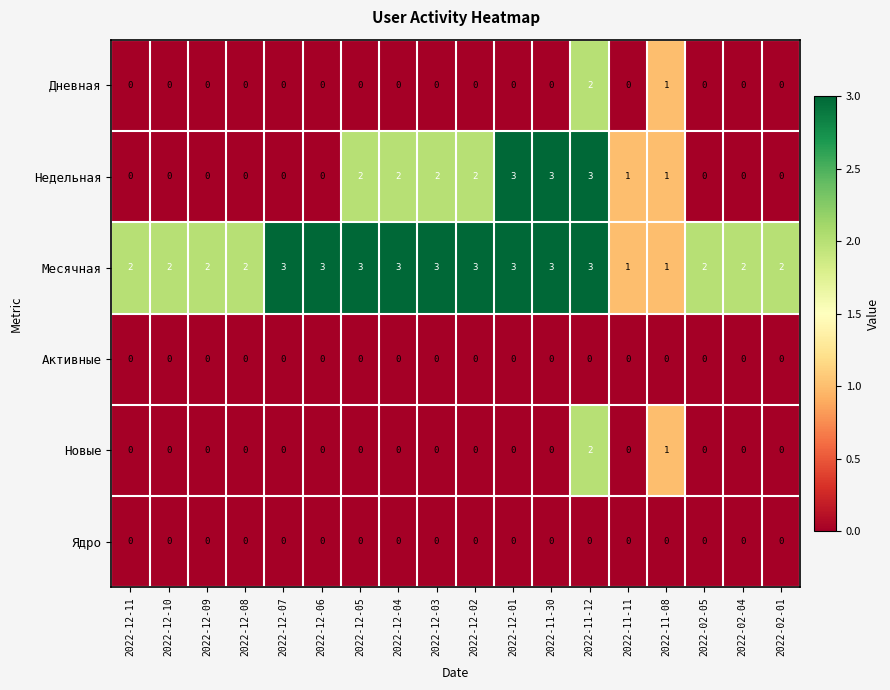

Between 2022-12-06 and 2022-12-02, which series saw the biggest shift?

Недельная